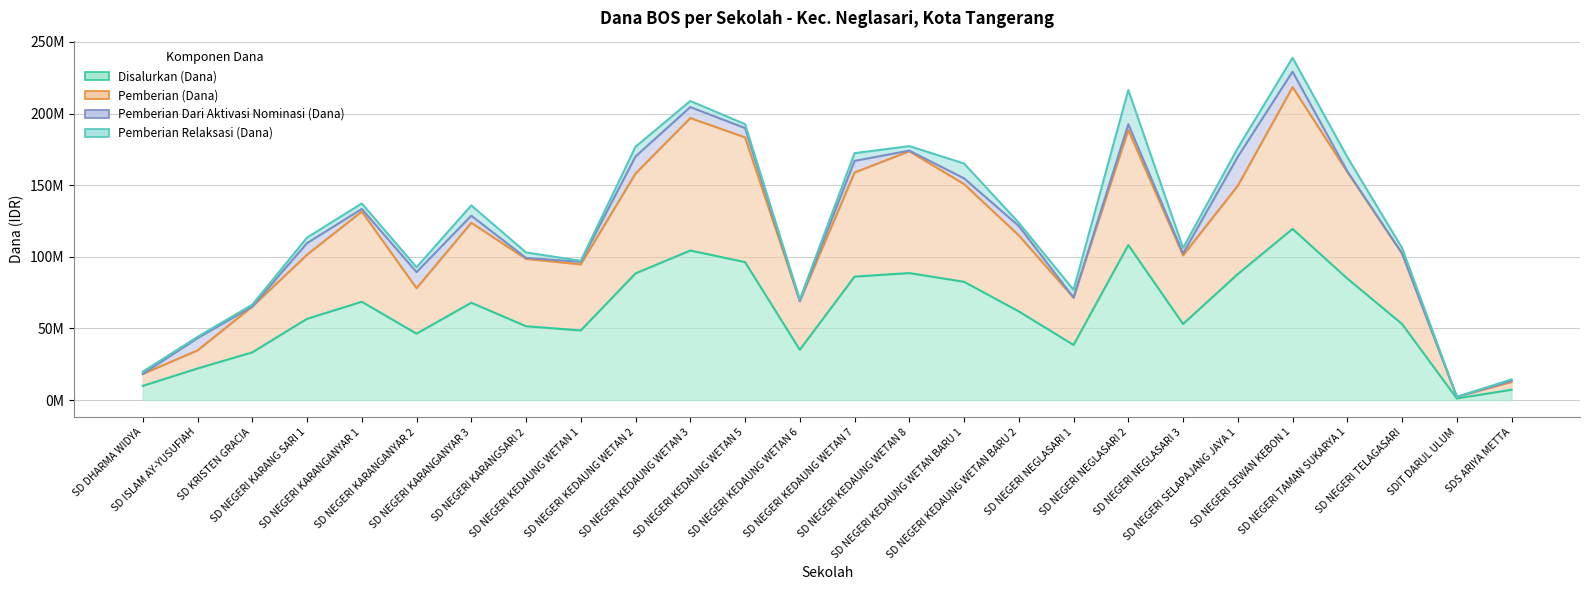

Where does the Pemberian (Dana) series first go above 114975000?

SD NEGERI KARANGANYAR 1